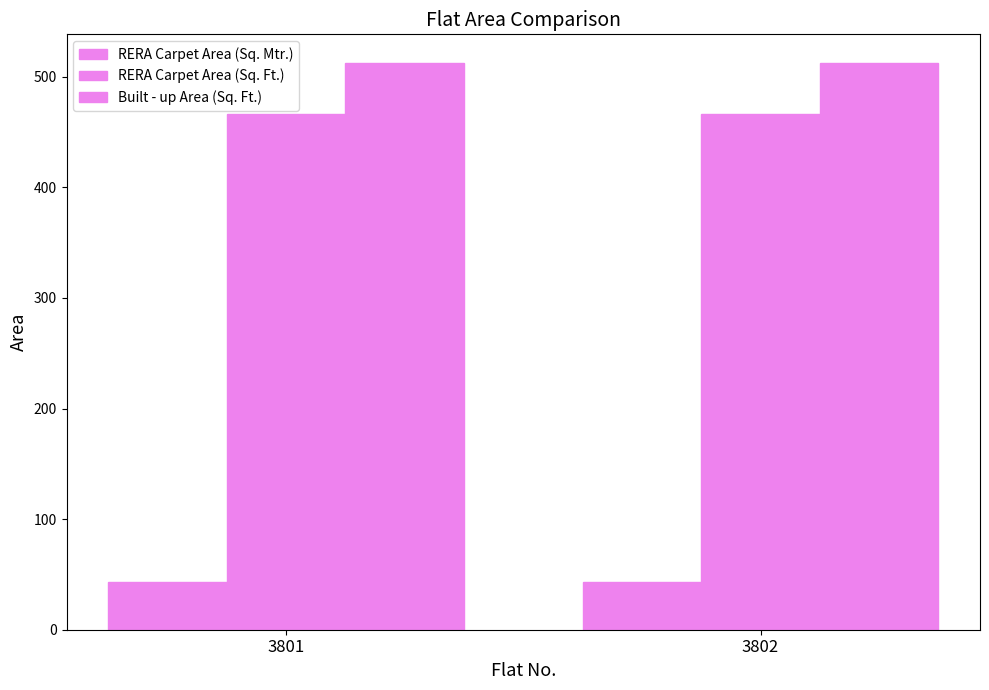

Rank the series by their maximum value, from lowest to highest.

RERA Carpet Area (Sq. Mtr.), RERA Carpet Area (Sq. Ft.), Built - up Area (Sq. Ft.)